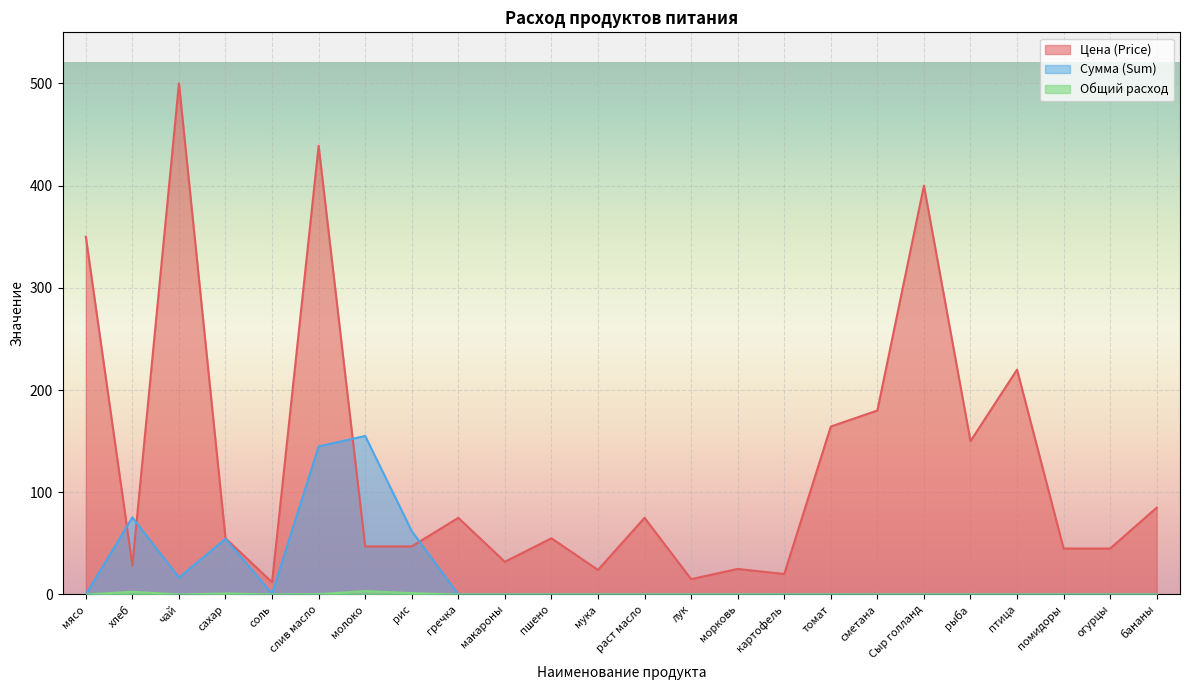

List the series in order of their peak value, lowest first.

Общий расход, Сумма (Sum), Цена (Price)